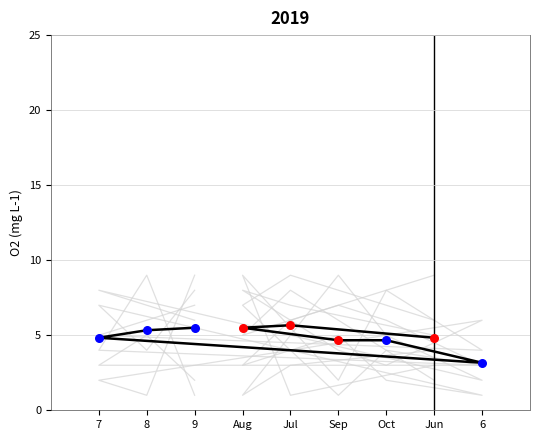

Is the value of col_4 at Jun greater than the value of col_9 at Oct?

Yes